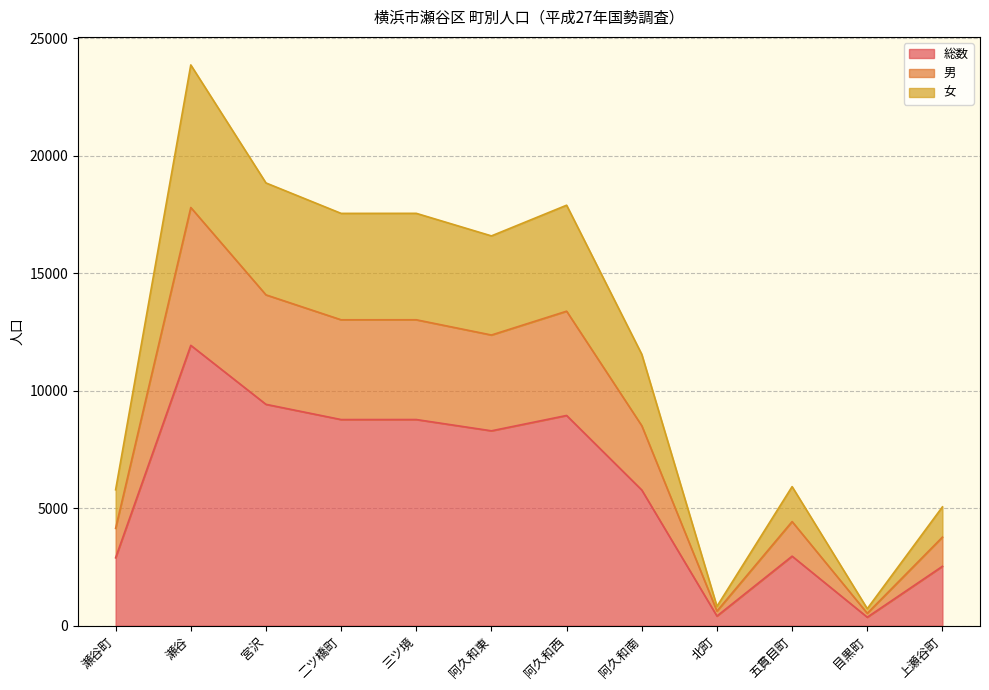

Count the number of categories in the chart.

12